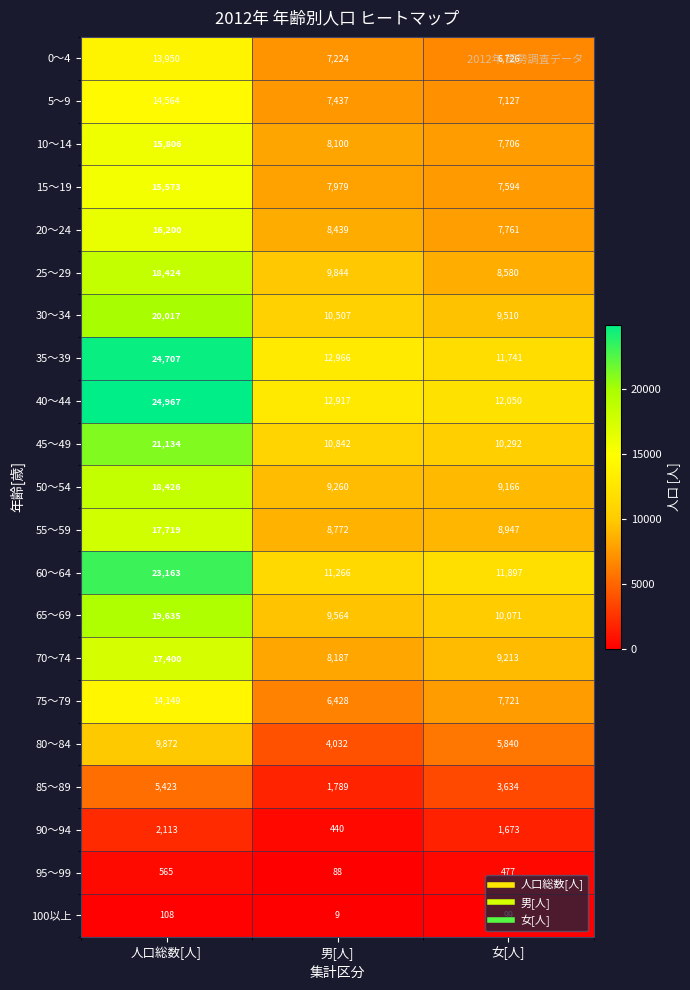

True or false: 90～94 has a value of 447 at 女[人].

False